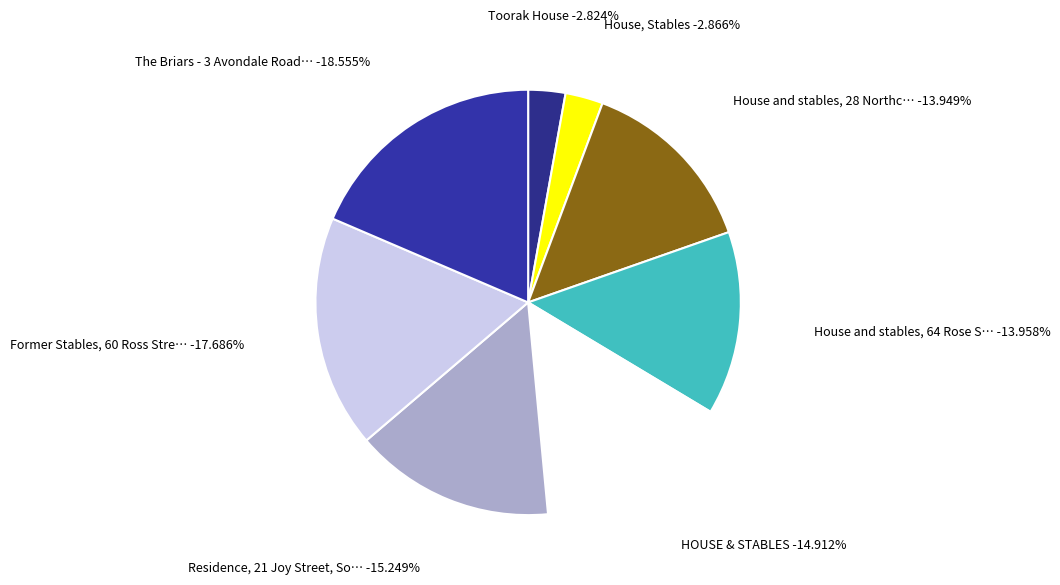

What percentage is the HOUSE & STABLES slice, to the nearest percent?

15%